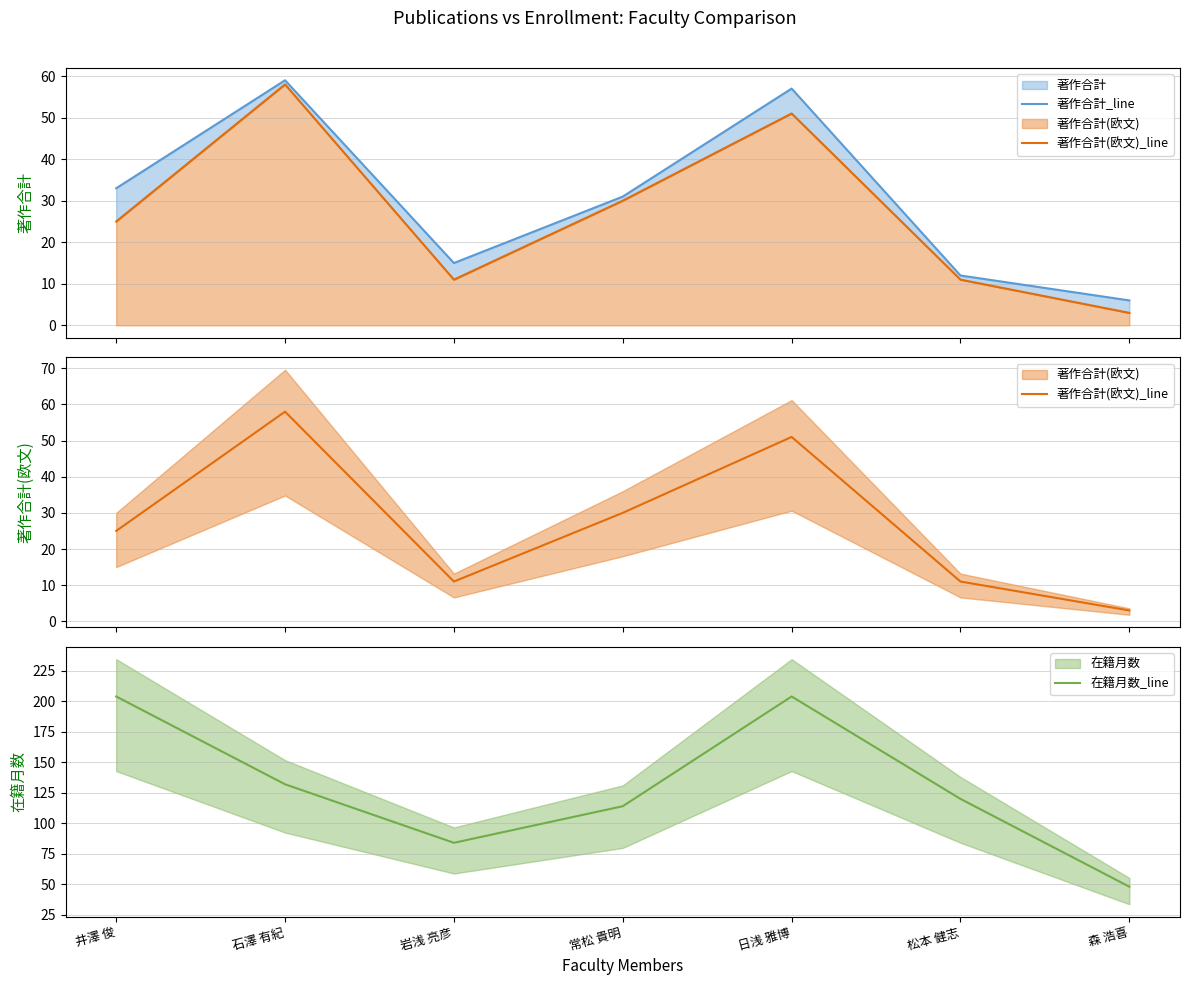

Does the chart have visible grid lines?

Yes